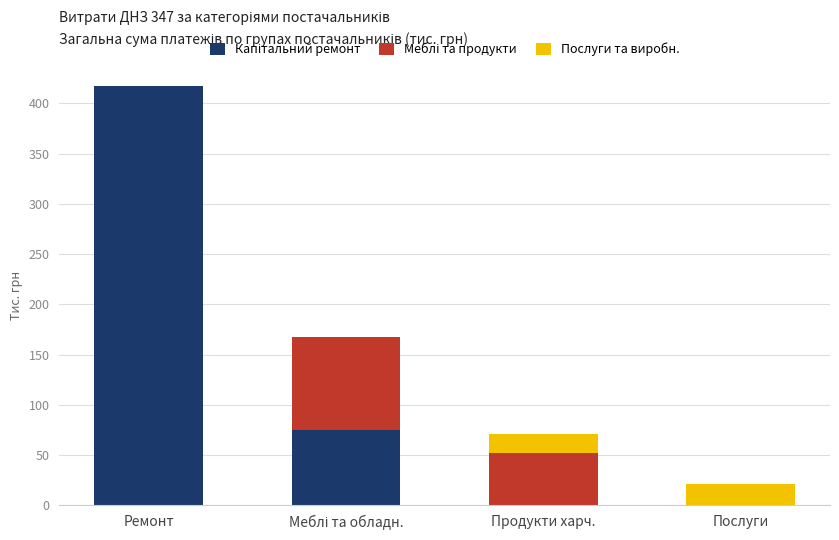

How many distinct data groups are displayed?

3